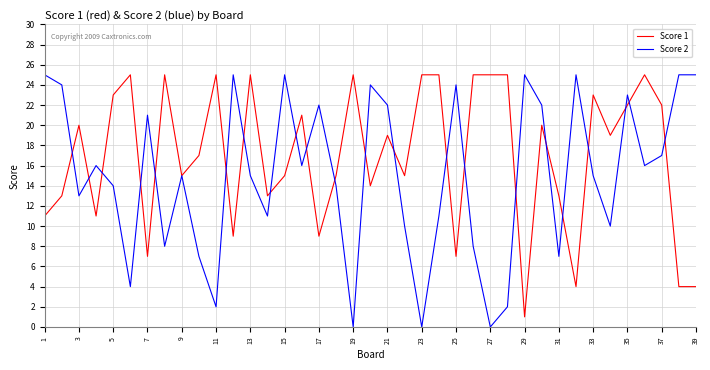

What is the maximum value for Score 1?

25